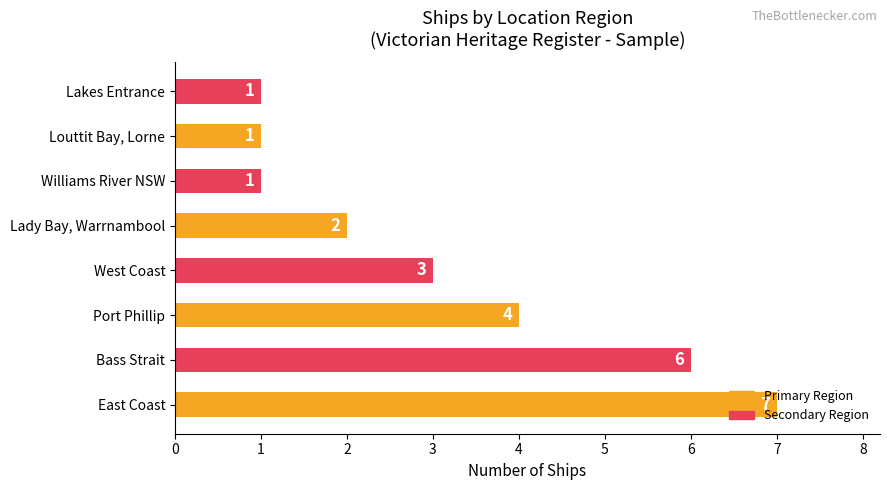

Which label corresponds to the largest value in the chart?

East Coast